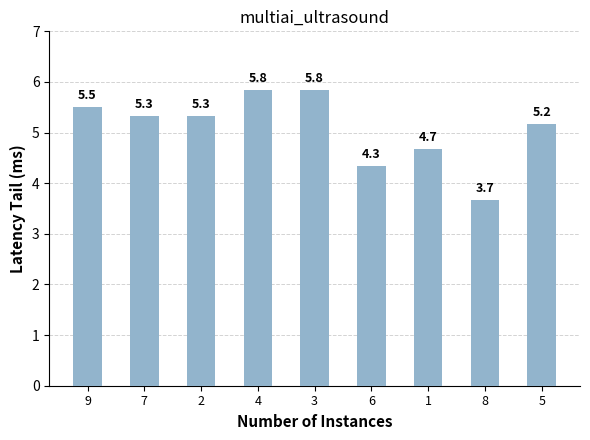

What is the difference between the values at 2 and 3?

0.5